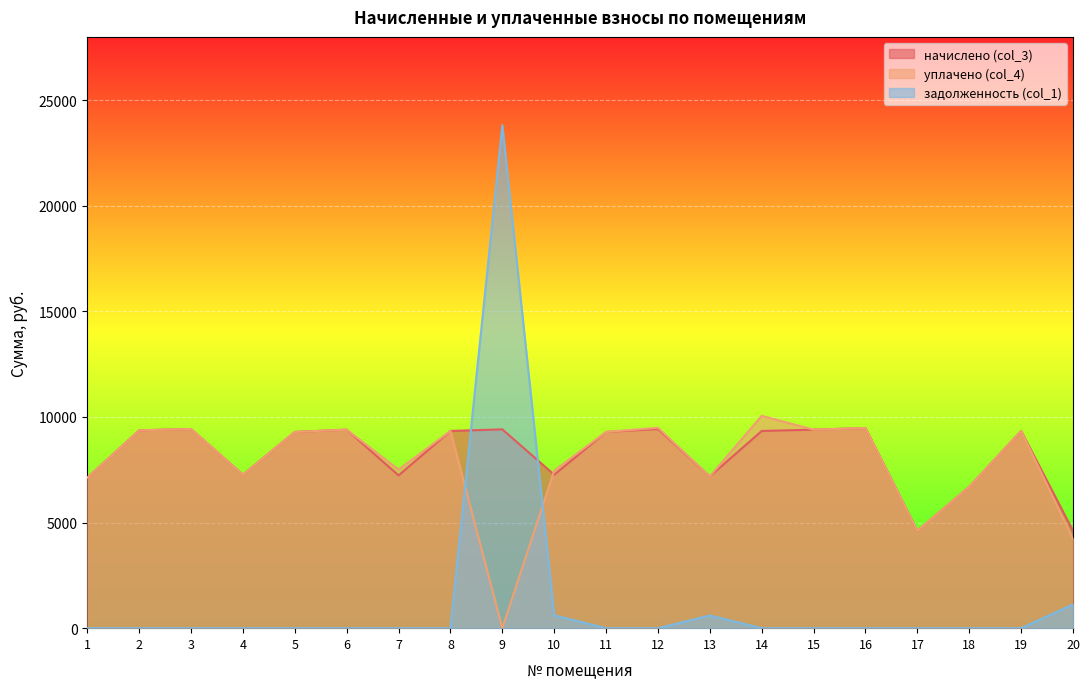

Is it true that задолженность (col_1) equals 9319.8 at 12?

False